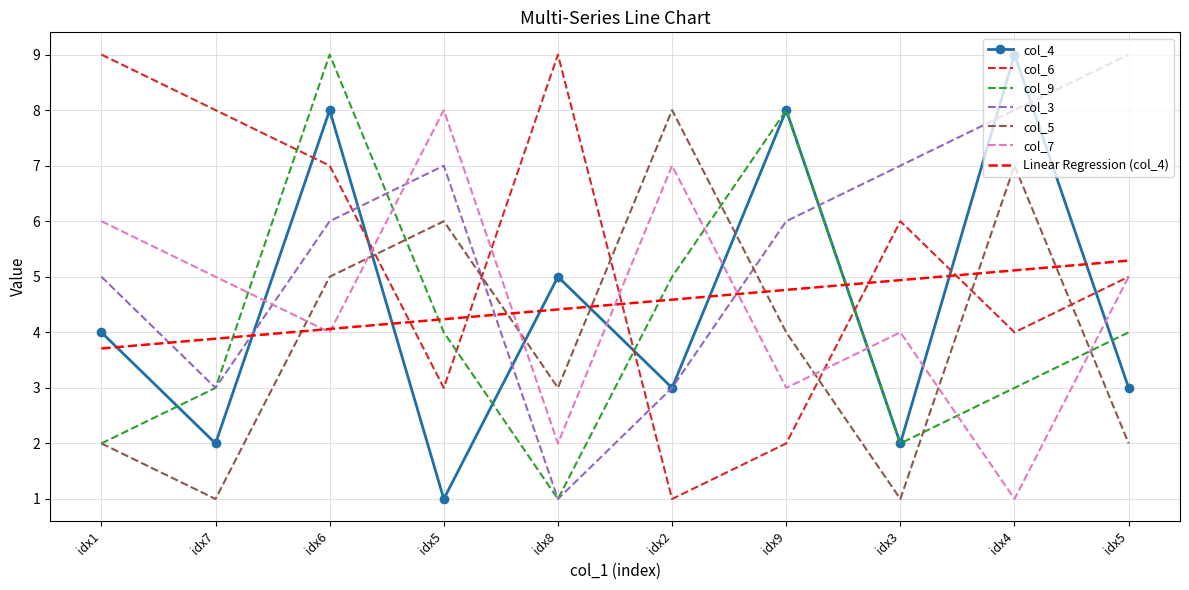

Count the number of categories in the chart.

10